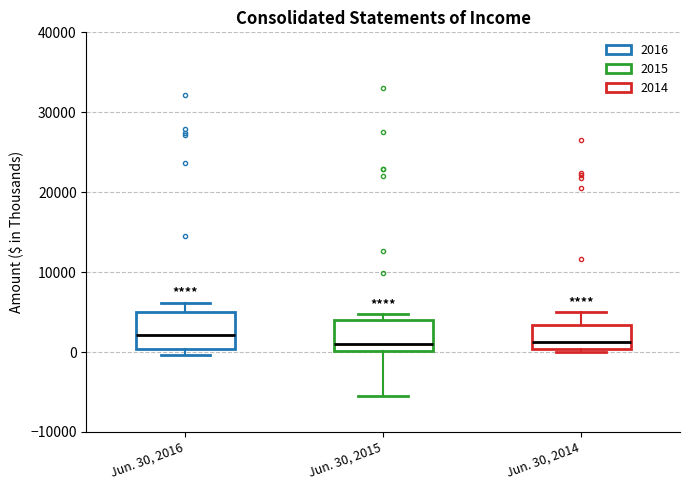

Reading left to right, read every box against the y-axis: the position of its median line, the range the box covers, and the ends of its whiskers. The values are not printed on the chart, so give them approximately, as read against the axis.

Jun. 30, 2016: median 2000, box 0 to 5000, whiskers 0 (just below the box's lower edge) to 6000
Jun. 30, 2015: median 1000, box 0 to 4000, whiskers -5000 to 5000
Jun. 30, 2014: median 1000, box 0 to 3000, whiskers 0 (just below the box's lower edge) to 5000